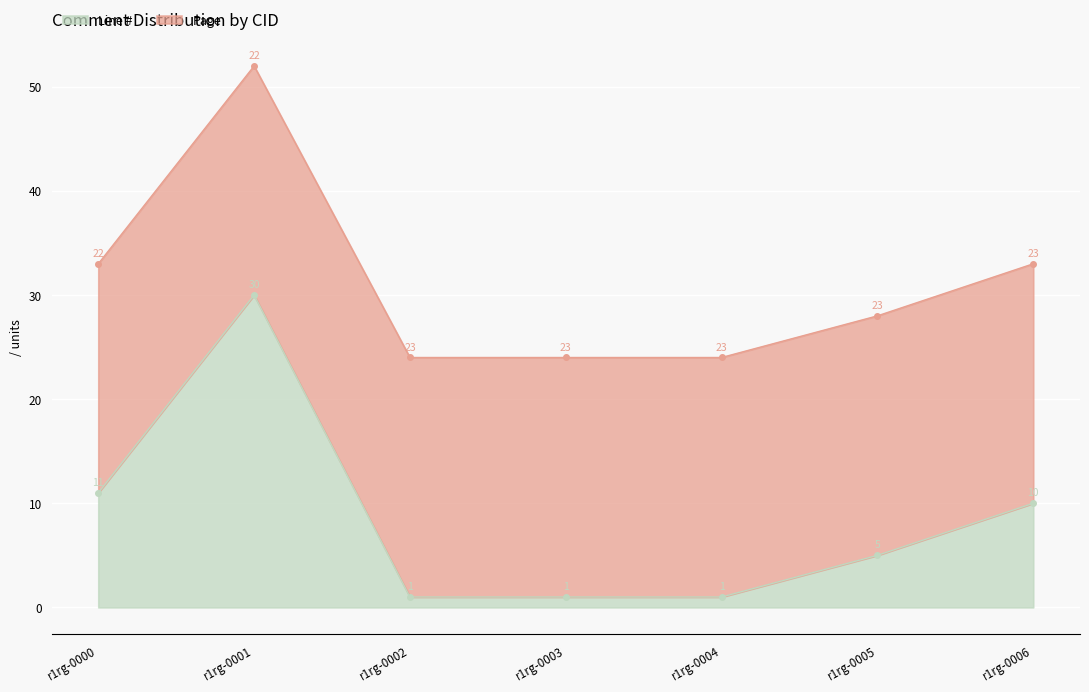

The chart shows a value of 10 at r1rg-0006. True or false?

True